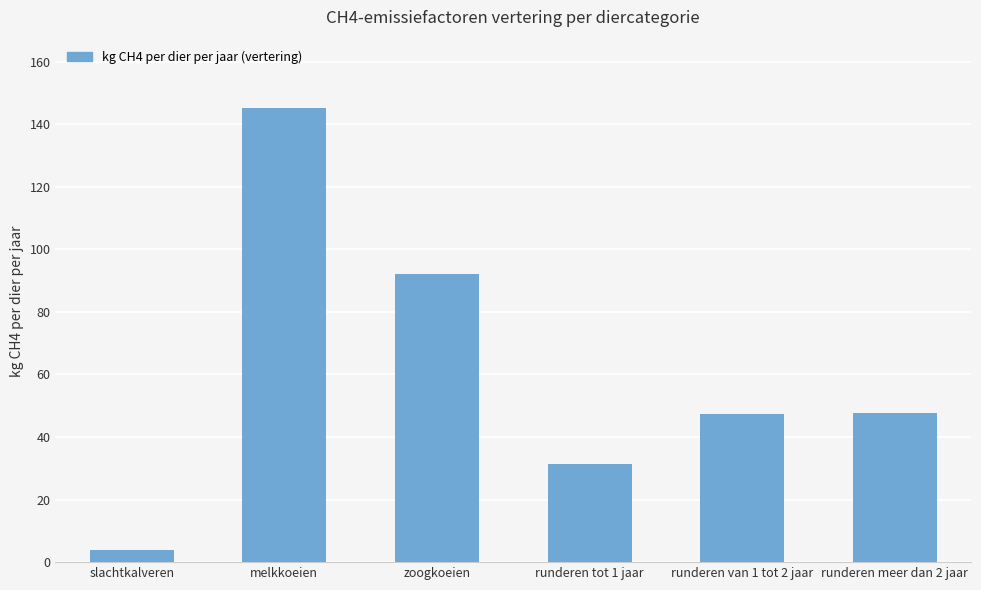

What is the minimum value shown in the chart?

4.0